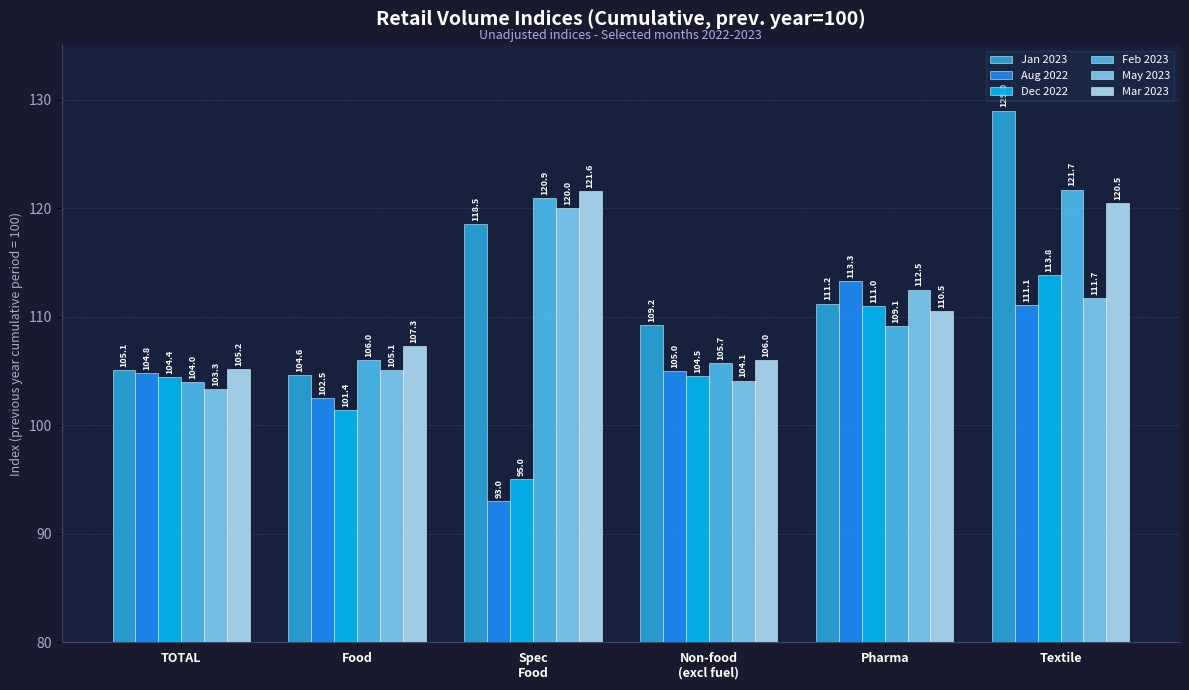

Are the bars grouped side by side (vs. stacked)?

Yes